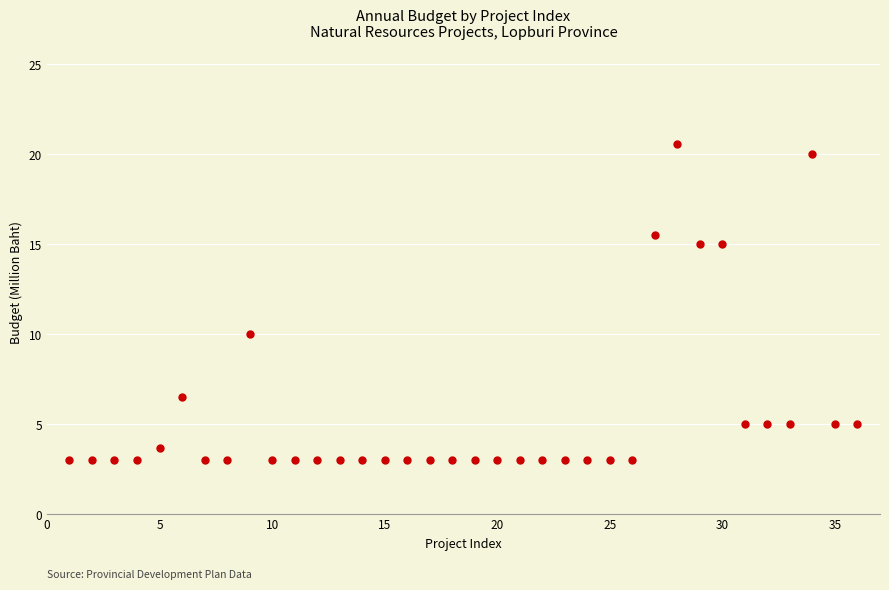

What is the range of Y values (max minus min)?

17.6